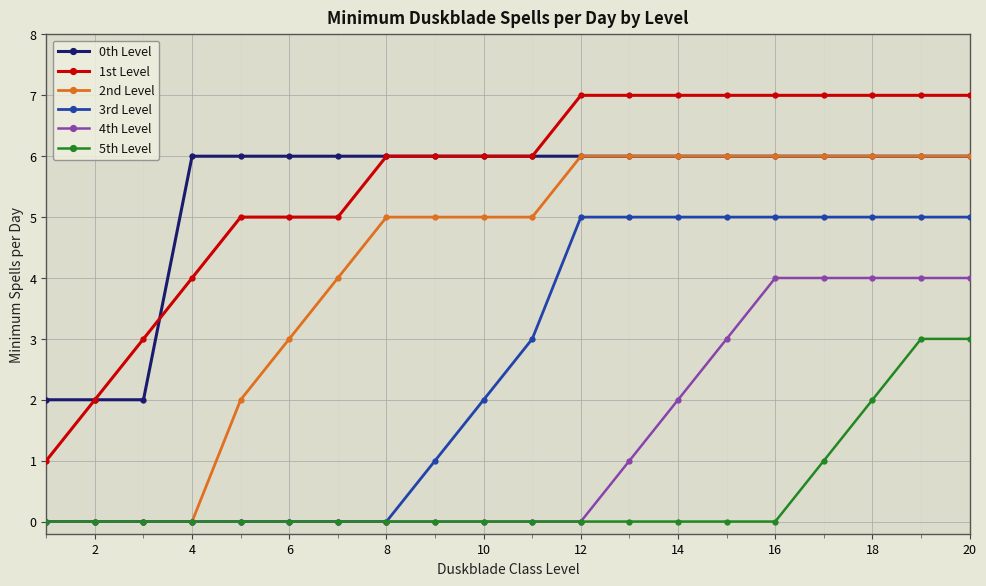

What are all the series names shown in the legend?

0th Level, 1st Level, 2nd Level, 3rd Level, 4th Level, 5th Level